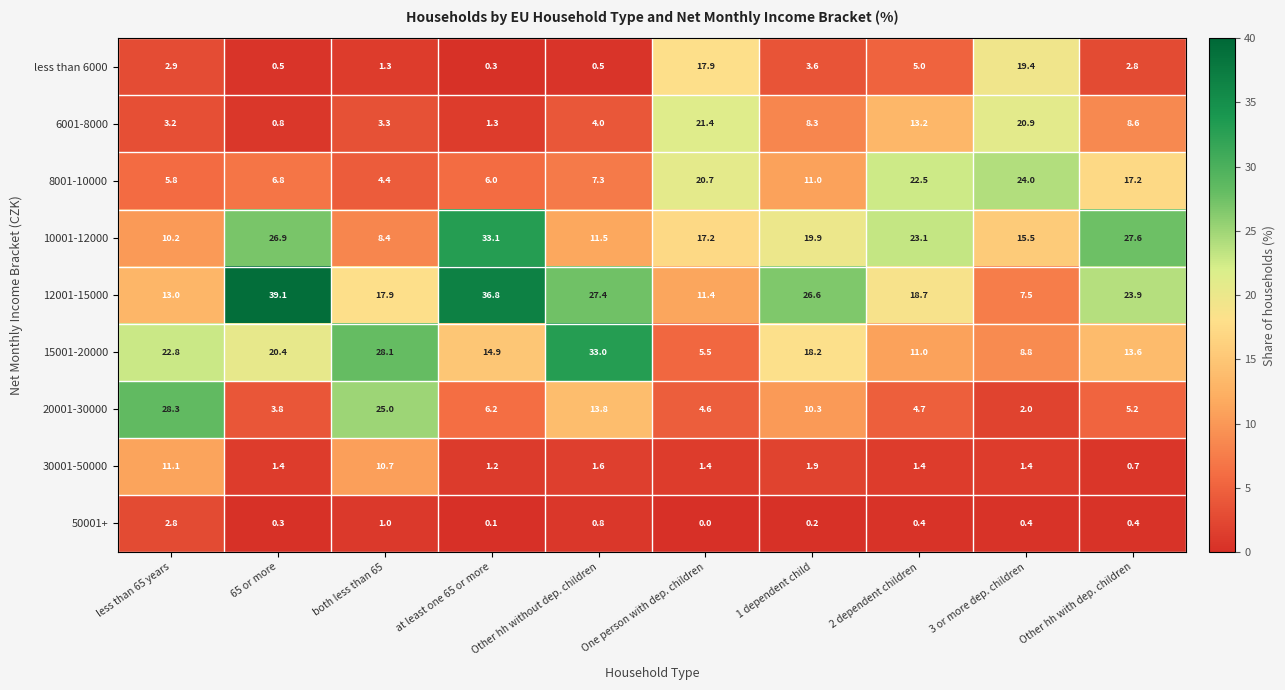

What is the average value of the 30001-50000 series?

3.3